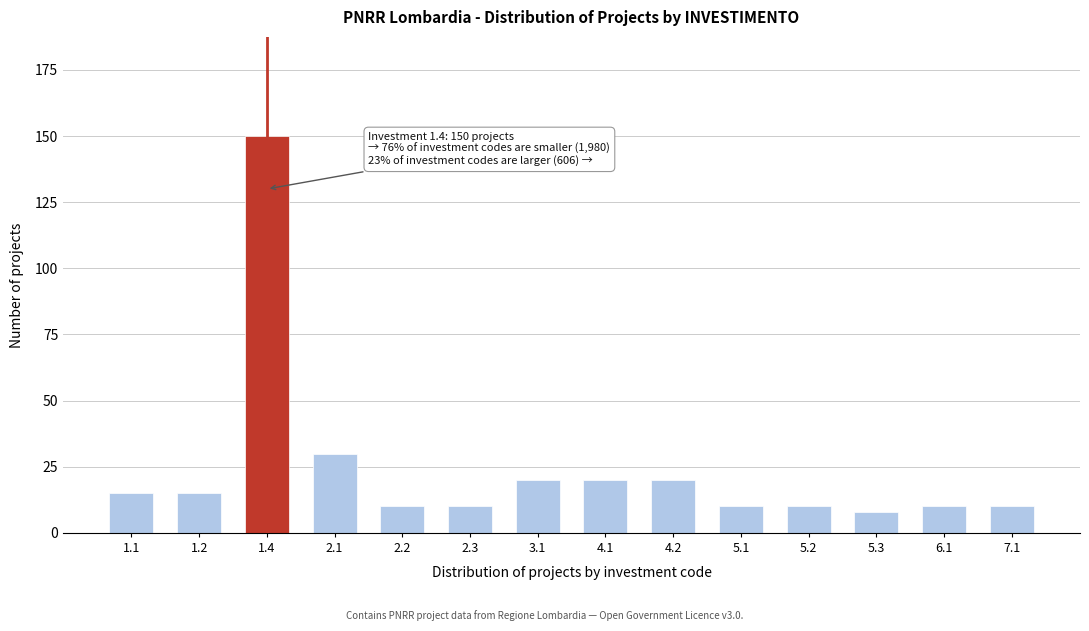

Reading left to right, list all the values displayed in this chart.

15	15	150	30	10	10	20	20	20	10	10	8	10	10